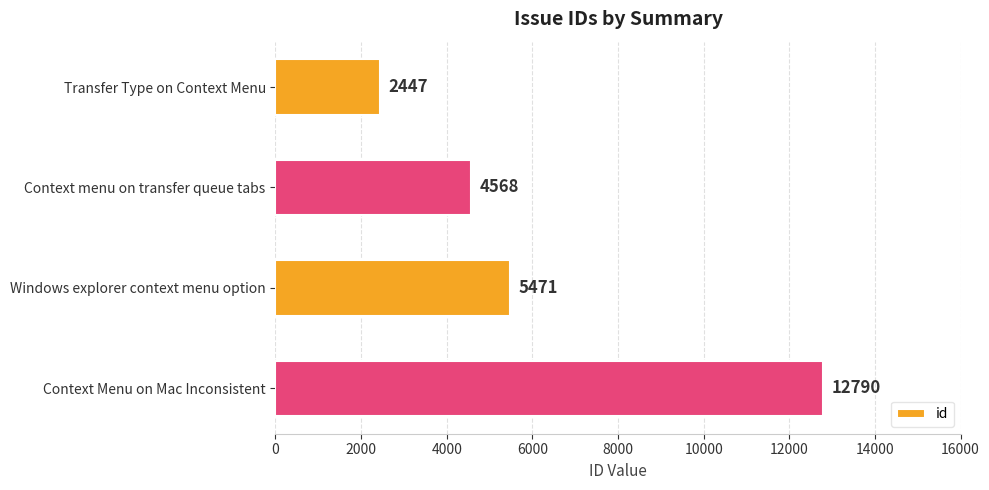

Count the number of categories in the chart.

4